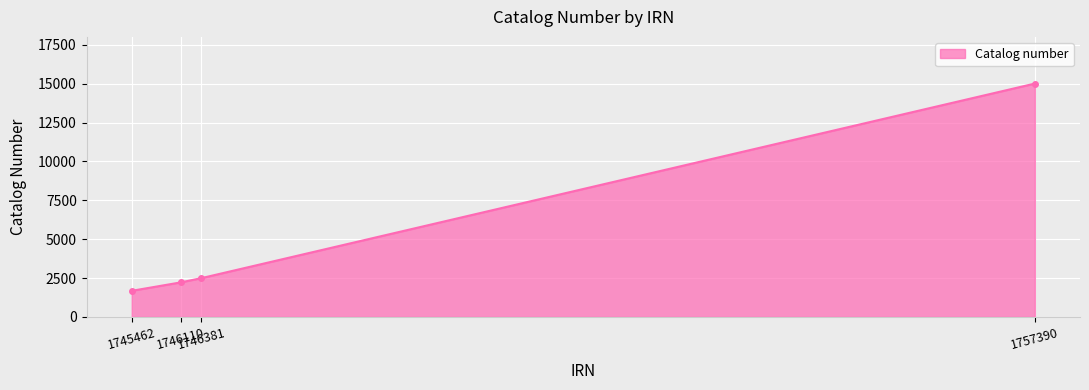

What is the greatest value displayed?

15004